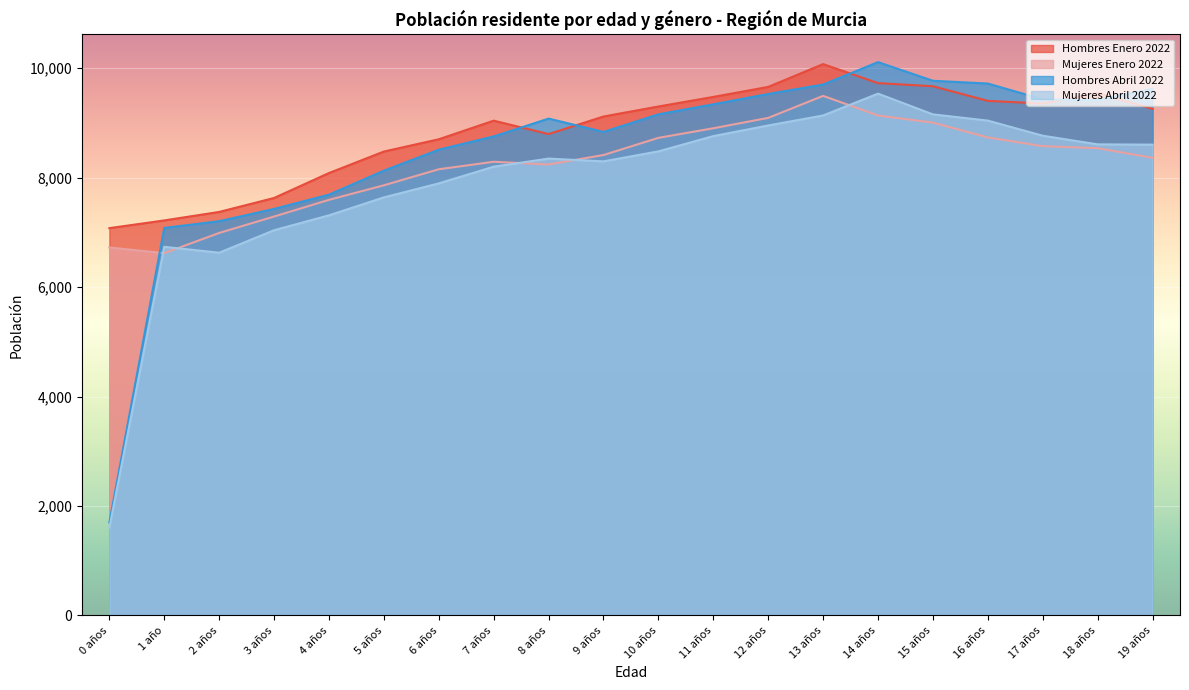

Where does the Hombres Enero 2022 series first go above 9257?

10 años